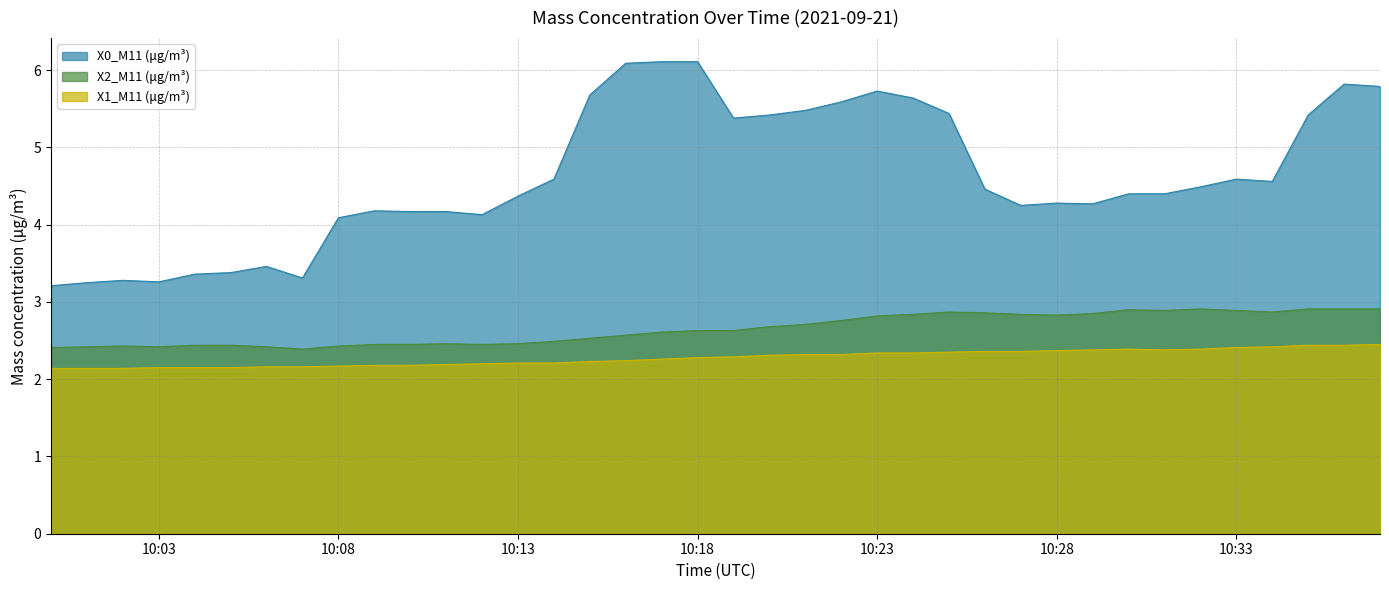

True or false: X1_M11 (μg/m³) and X2_M11 (μg/m³) cross at least once.

False